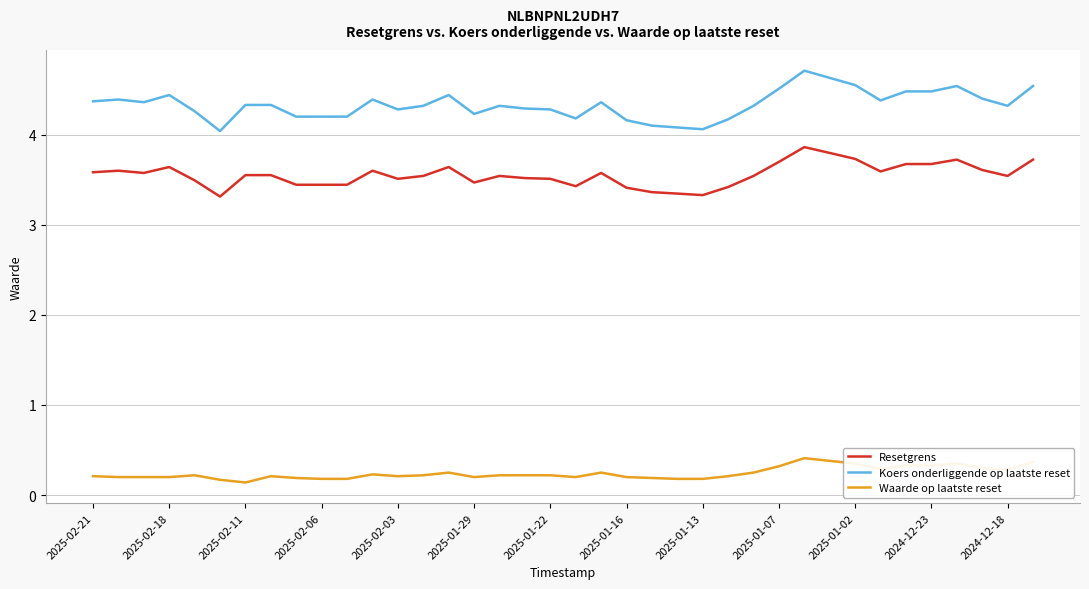

Which series has the largest range (max minus min)?

Koers onderliggende op laatste reset